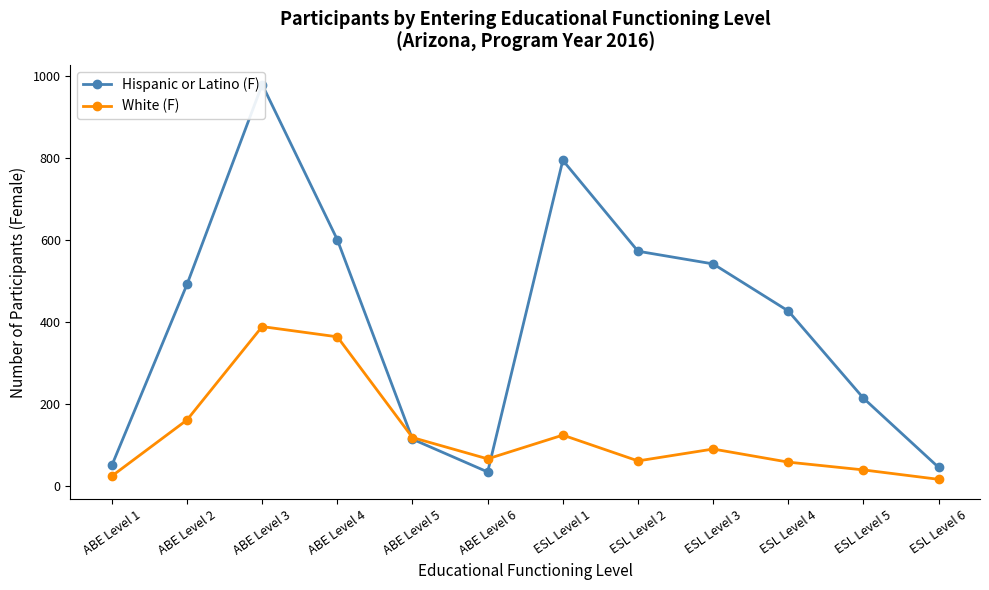

What is the value of the White (F) point at the 8th from the left?

61